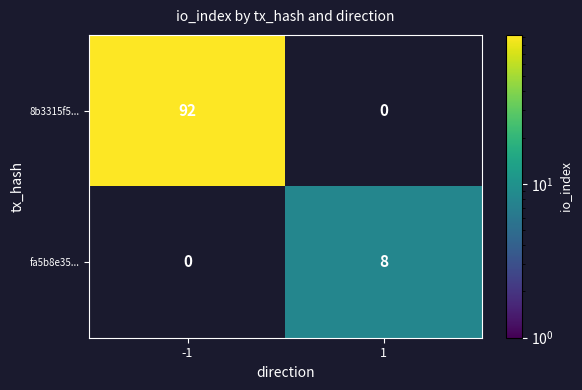

Reading right to left, transcribe all the data shown in this chart.

8b3315f5...: 0	92
fa5b8e35...: 8	0